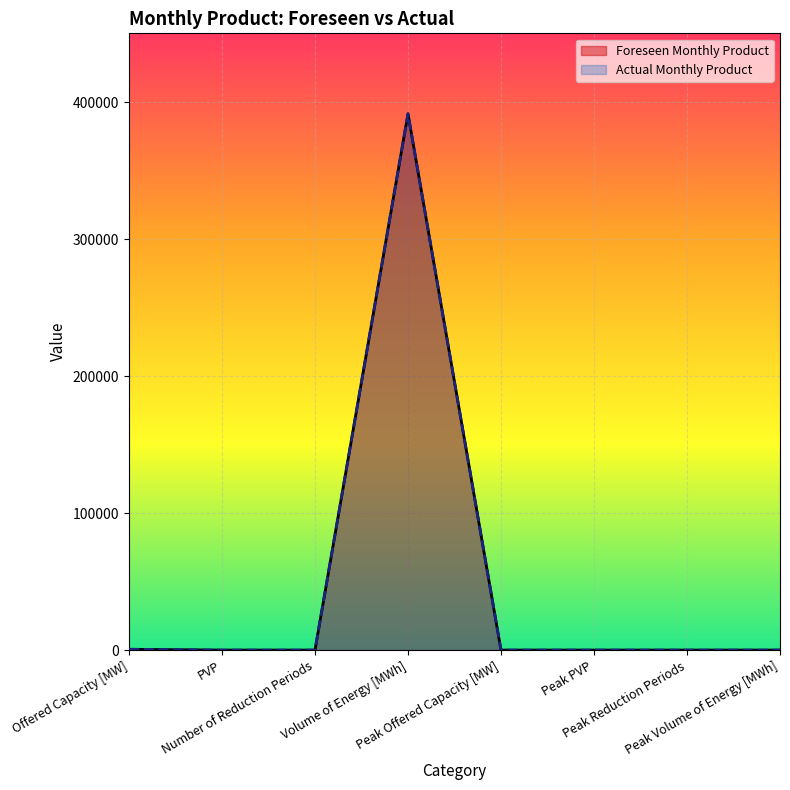

Which label corresponds to the smallest value in the chart?

Number of Reduction Periods